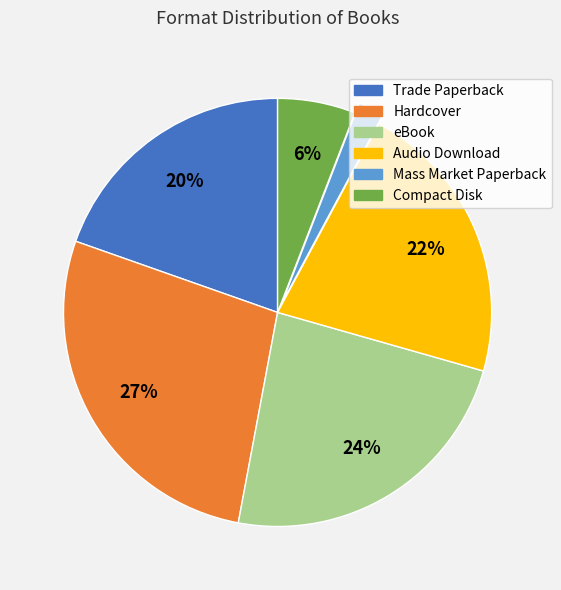

Count the number of slices in the pie.

6